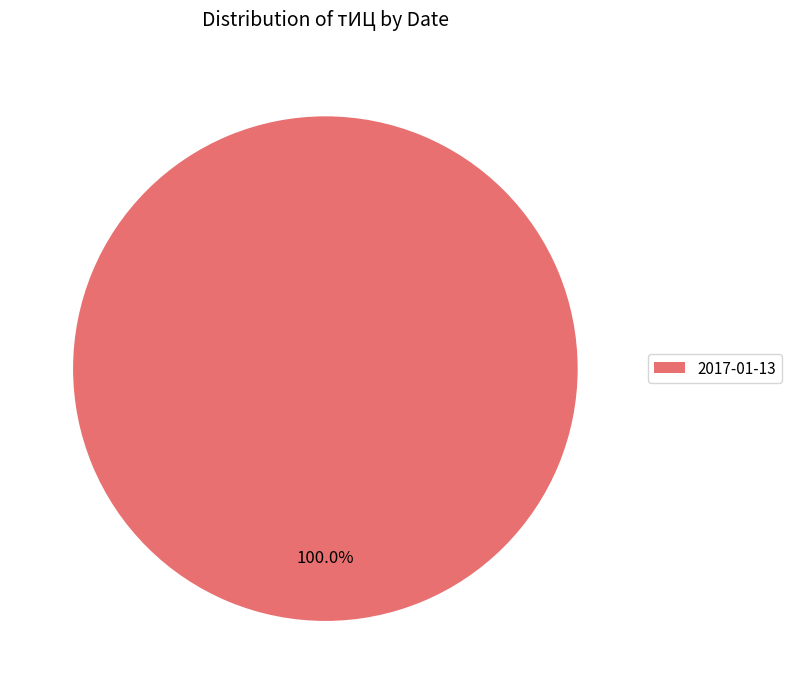

Rank the categories by value from lowest to highest.

2017-01-13